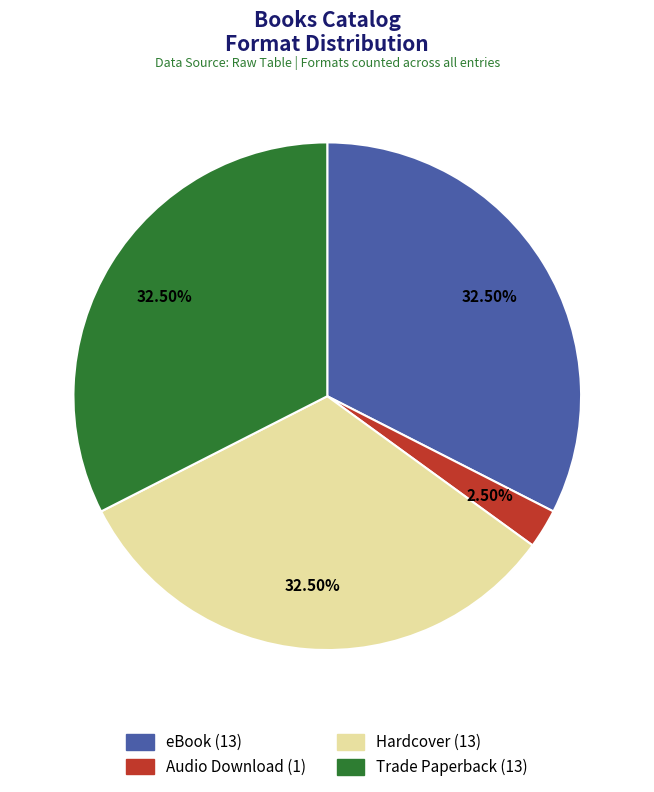

How many slices are in this pie chart?

4